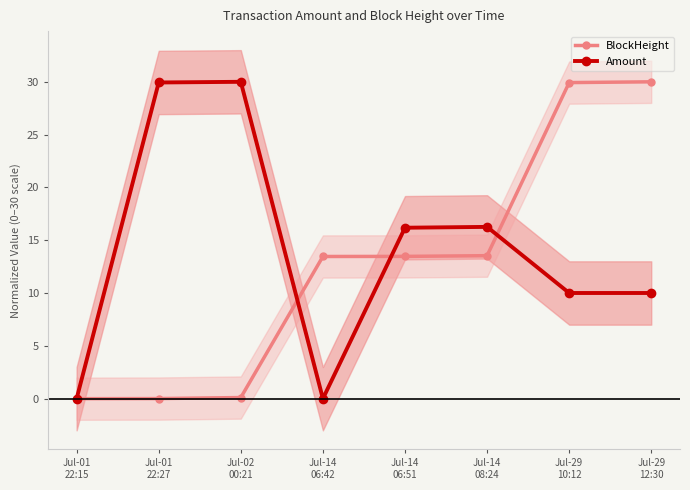

In Amount, how many points are higher than both neighbors (excluding endpoints)?

2